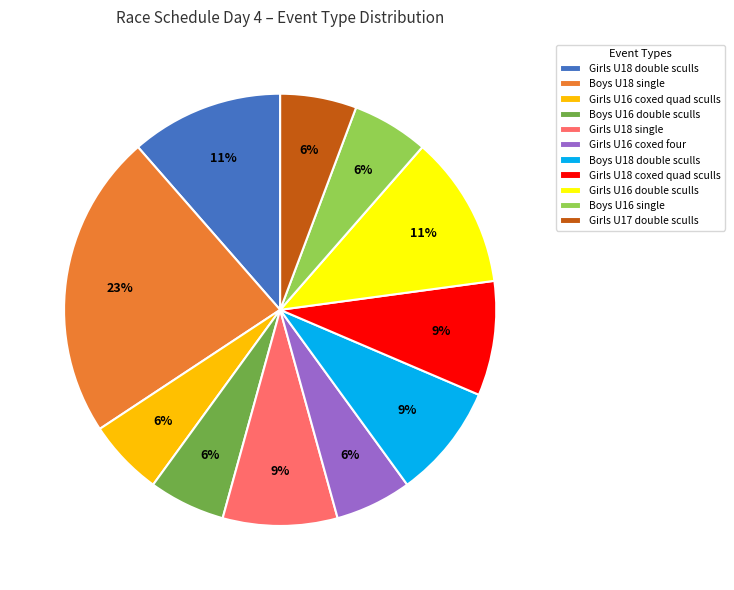

Which category has the biggest portion of the pie?

Boys U18 single